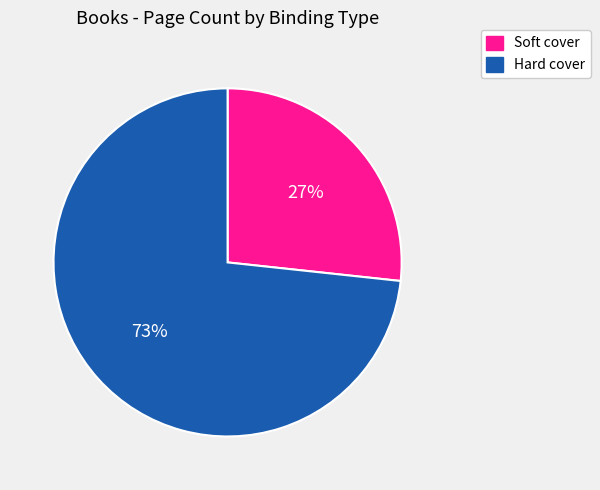

To the nearest percent, what is the average slice percentage?

50%